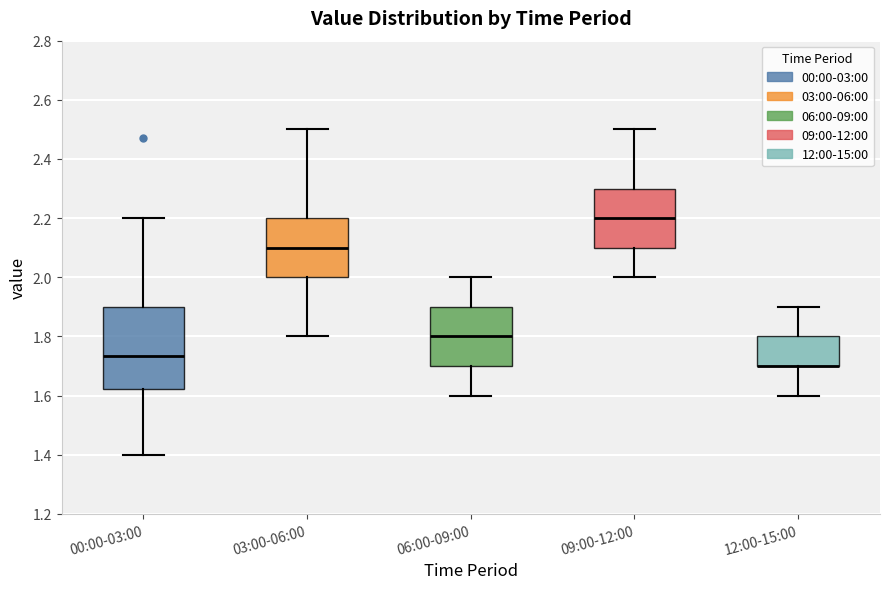

Reading left to right, read every box against the y-axis: the position of its median line, the range the box covers, and the ends of its whiskers. The values are not printed on the chart, so give them approximately, as read against the axis.

00:00-03:00: median 1.74, box 1.62 to 1.90, whiskers 1.40 to 2.20
03:00-06:00: median 2.10, box 2.00 to 2.20, whiskers 1.80 to 2.50
06:00-09:00: median 1.80, box 1.70 to 1.90, whiskers 1.60 to 2.00
09:00-12:00: median 2.20, box 2.10 to 2.30, whiskers 2.00 to 2.50
12:00-15:00: median 1.70 (drawn on the box's lower edge), box 1.70 to 1.80, whiskers 1.60 to 1.90